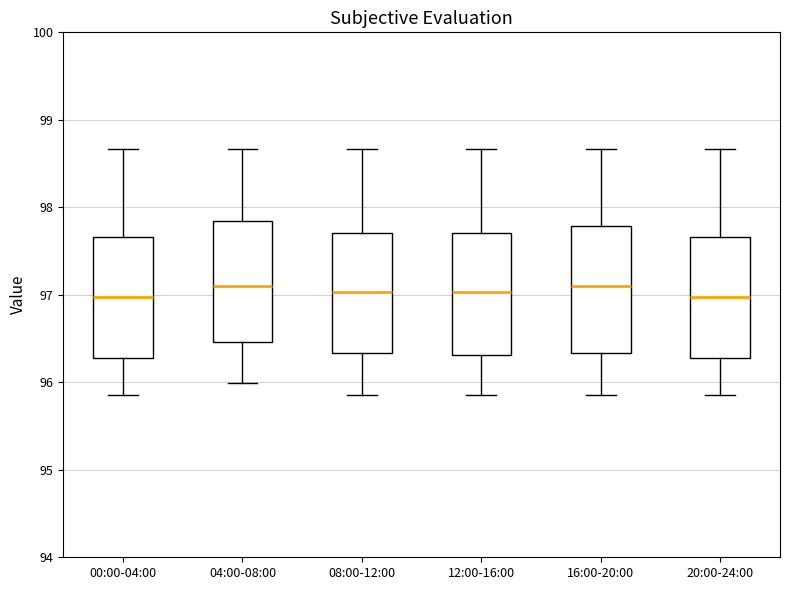

Reading left to right, transcribe this box plot: for each box, give where its median line is, the range the box spans, and where its two whiskers end, as read against the y-axis. The values are not printed on the chart, so give them approximately, as read against the axis.

00:00-04:00: median 97.0, box 96.3 to 97.7, whiskers 95.9 to 98.7
04:00-08:00: median 97.1, box 96.5 to 97.8, whiskers 96.0 to 98.7
08:00-12:00: median 97.0, box 96.3 to 97.7, whiskers 95.9 to 98.7
12:00-16:00: median 97.0, box 96.3 to 97.7, whiskers 95.9 to 98.7
16:00-20:00: median 97.1, box 96.3 to 97.8, whiskers 95.9 to 98.7
20:00-24:00: median 97.0, box 96.3 to 97.7, whiskers 95.9 to 98.7